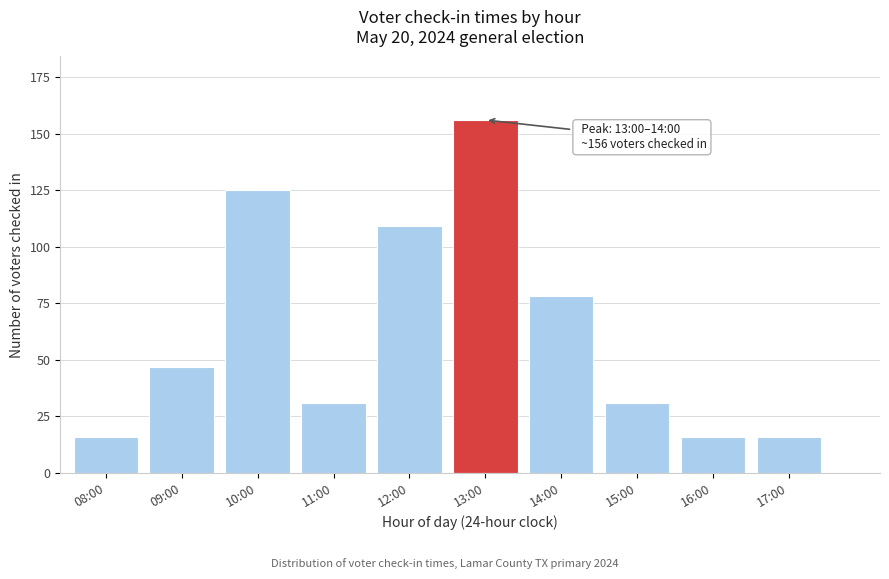

Reading left to right, transcribe all the data shown in this chart.

08:00=16	09:00=47	10:00=125	11:00=31	12:00=109	13:00=156	14:00=78	15:00=31	16:00=16	17:00=16